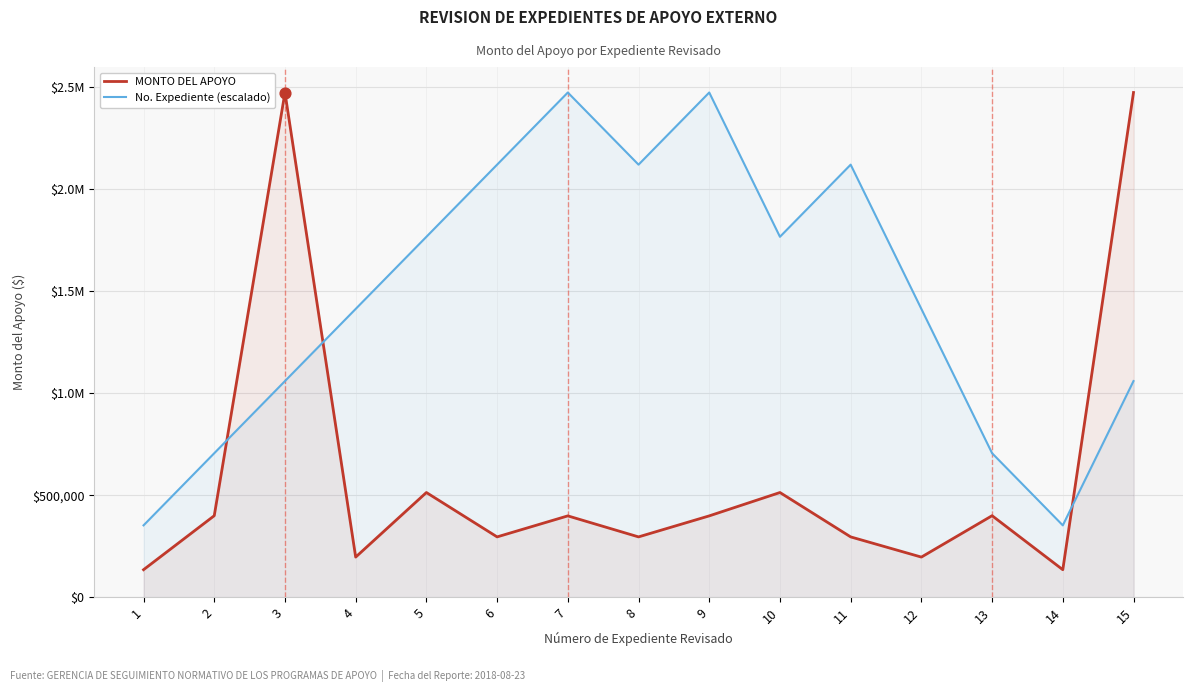

Which series contains the lowest Y value?

MONTO DEL APOYO